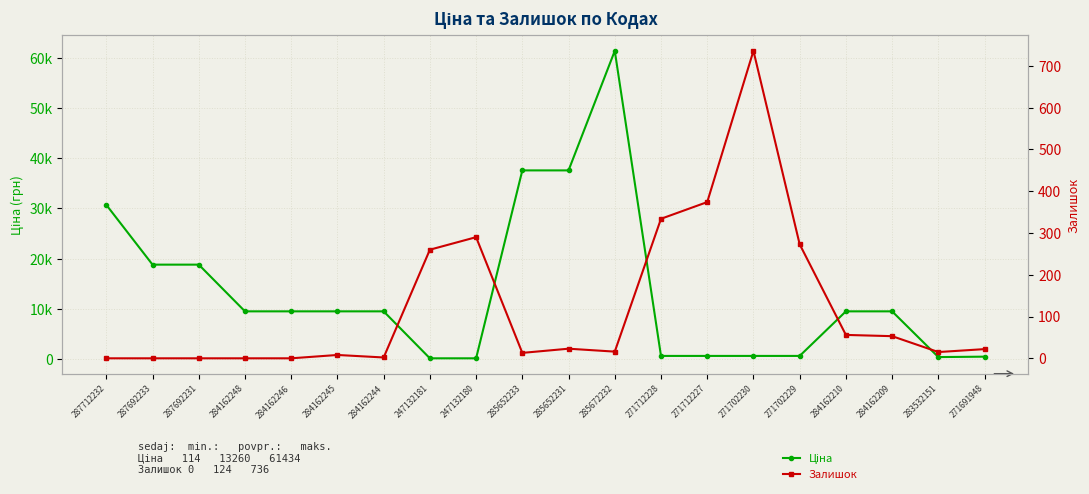

What position from the left is 283532151?

19